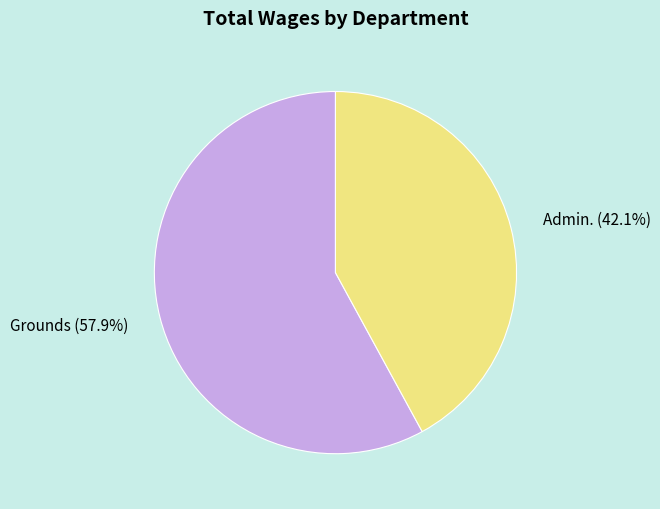

To the nearest percent, what percentage of the pie is Grounds?

58%